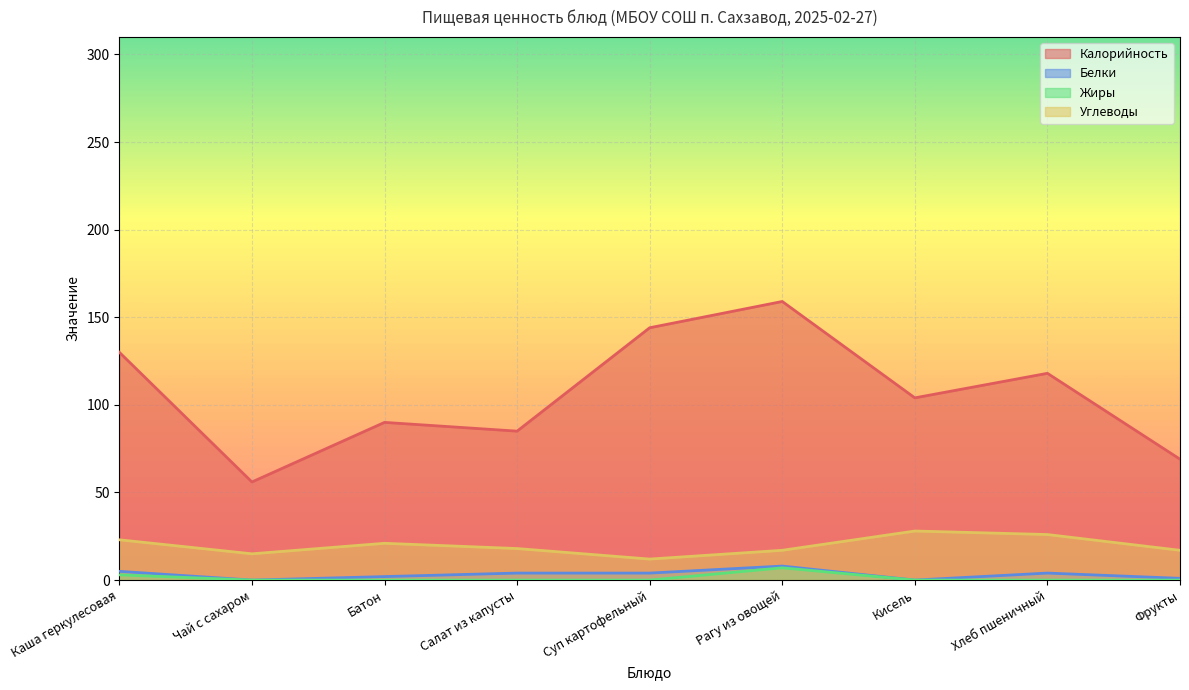

Which series has the largest range (max minus min)?

Калорийность